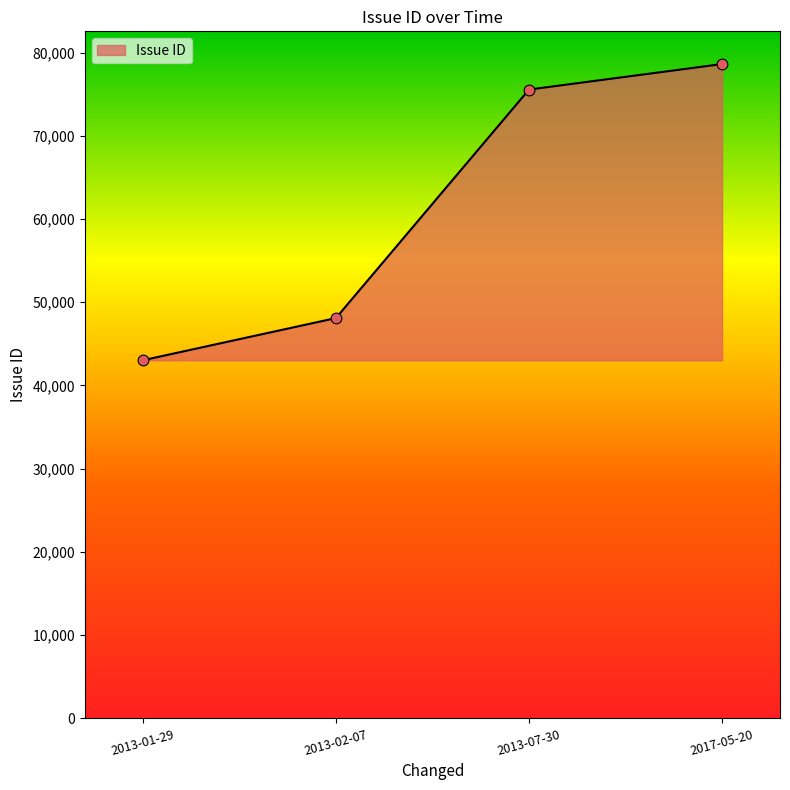

Which has a higher value, 2013-02-07 or 2013-07-30?

2013-07-30